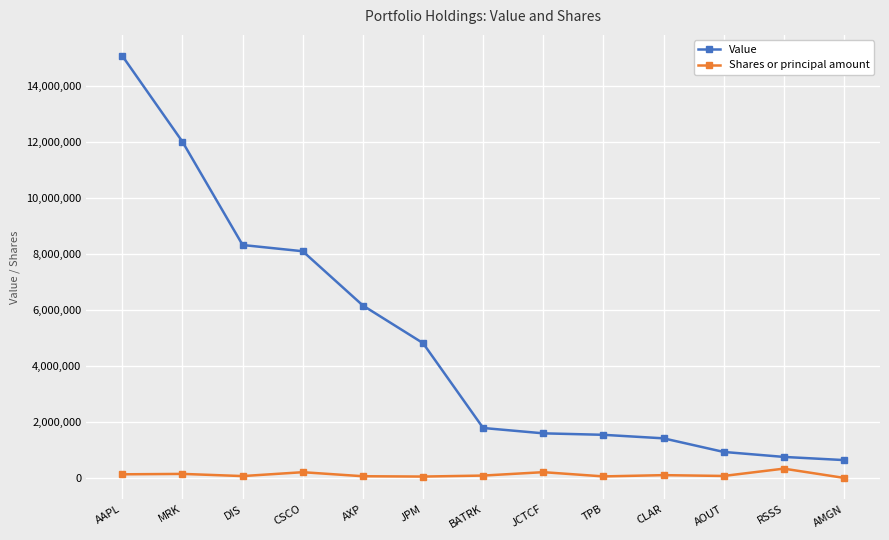

What is the value of the Value point at the 8th from the left?

1595000